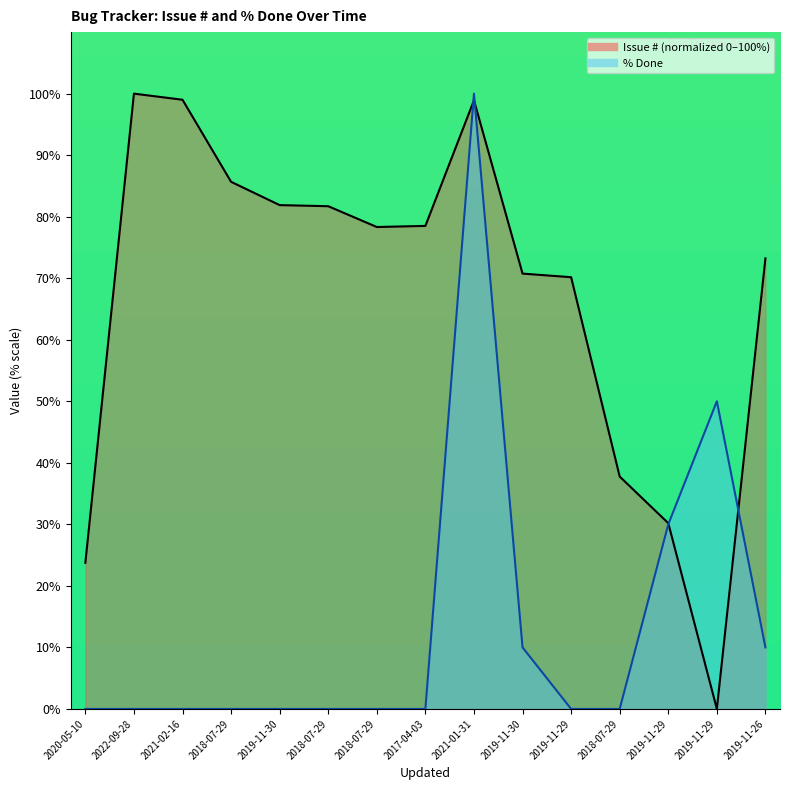

What is the total value across all series at 2018-07-29?

85.7